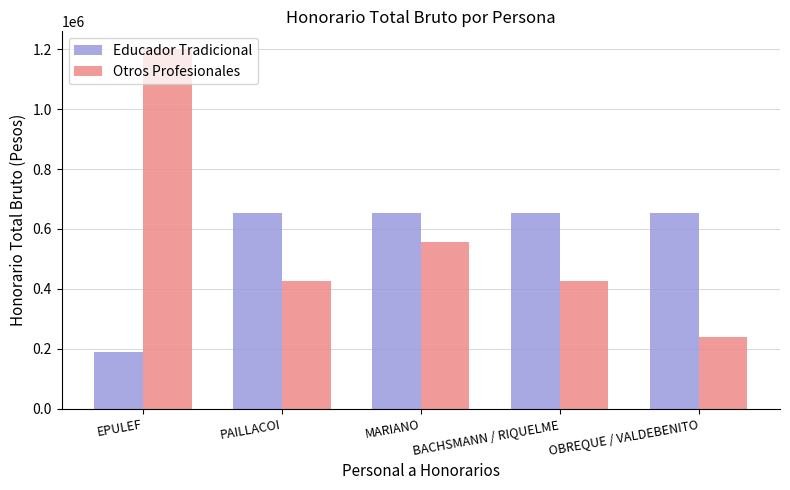

What is the average value of the Educador Tradicional series?

559266